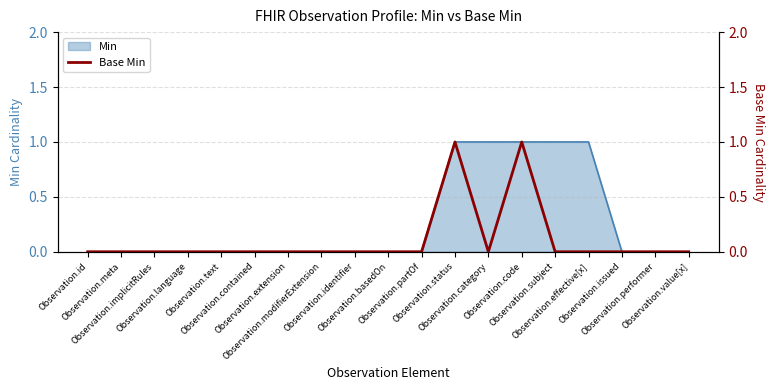

How many lines are shown in the chart?

1